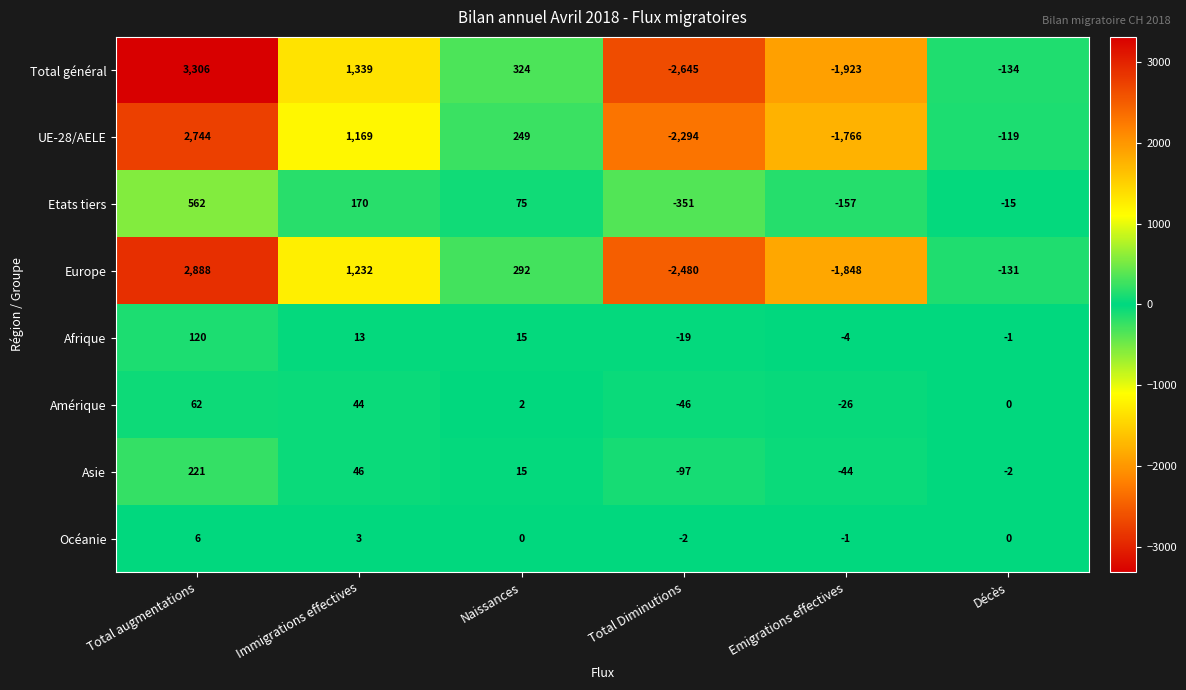

Is it true that Etats tiers equals 75 at Naissances?

True